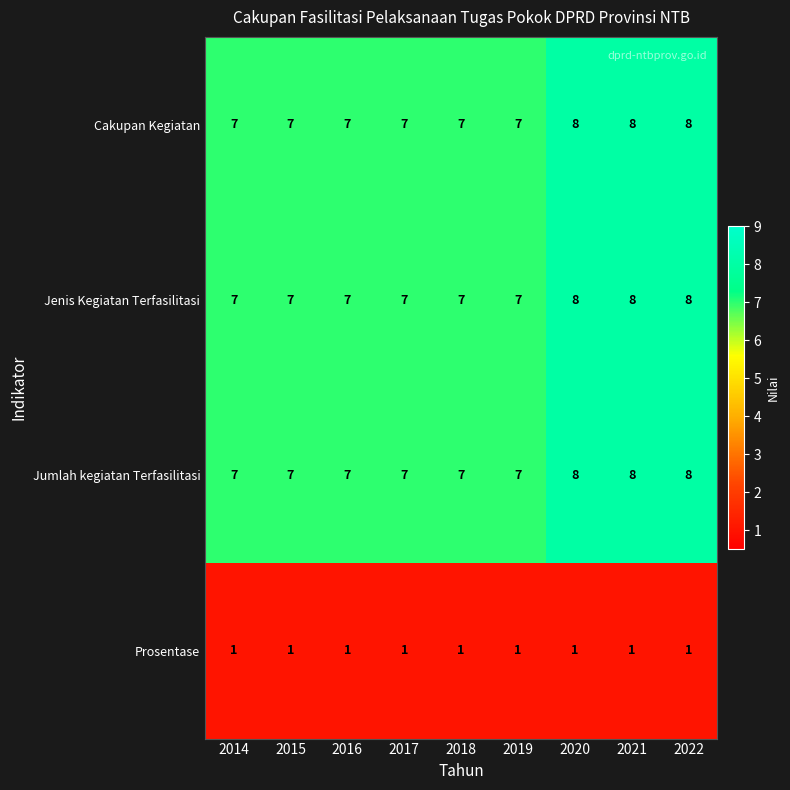

At how many categories does at least one series exceed 3?

9